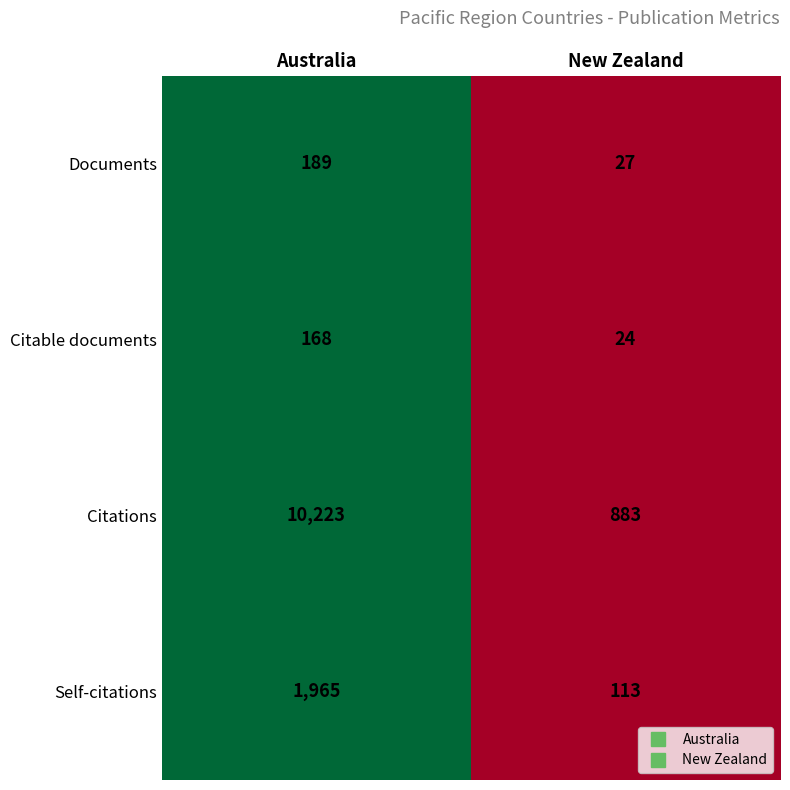

Read the Citable documents value at New Zealand.

24